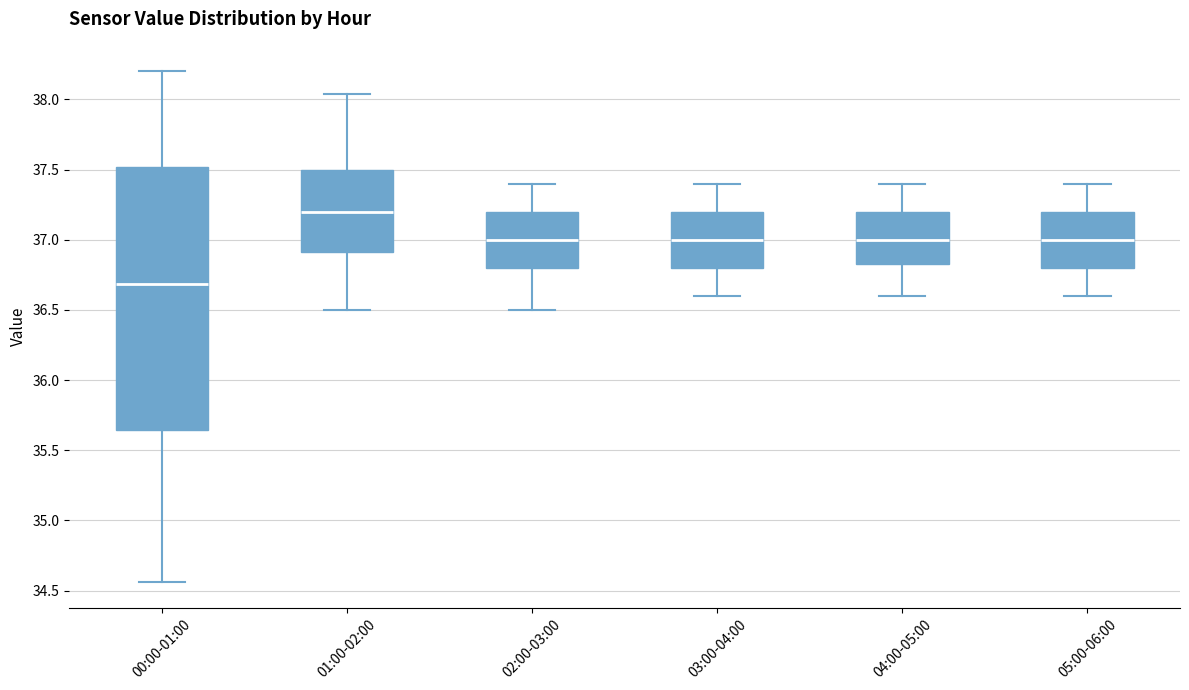

Reading left to right, read every box against the y-axis: the position of its median line, the range the box covers, and the ends of its whiskers. The values are not printed on the chart, so give them approximately, as read against the axis.

00:00-01:00: median 36.70, box 35.65 to 37.50, whiskers 34.55 to 38.20
01:00-02:00: median 37.20, box 36.90 to 37.50, whiskers 36.50 to 38.05
02:00-03:00: median 37.00, box 36.80 to 37.20, whiskers 36.50 to 37.40
03:00-04:00: median 37.00, box 36.80 to 37.20, whiskers 36.60 to 37.40
04:00-05:00: median 37.00, box 36.85 to 37.20, whiskers 36.60 to 37.40
05:00-06:00: median 37.00, box 36.80 to 37.20, whiskers 36.60 to 37.40